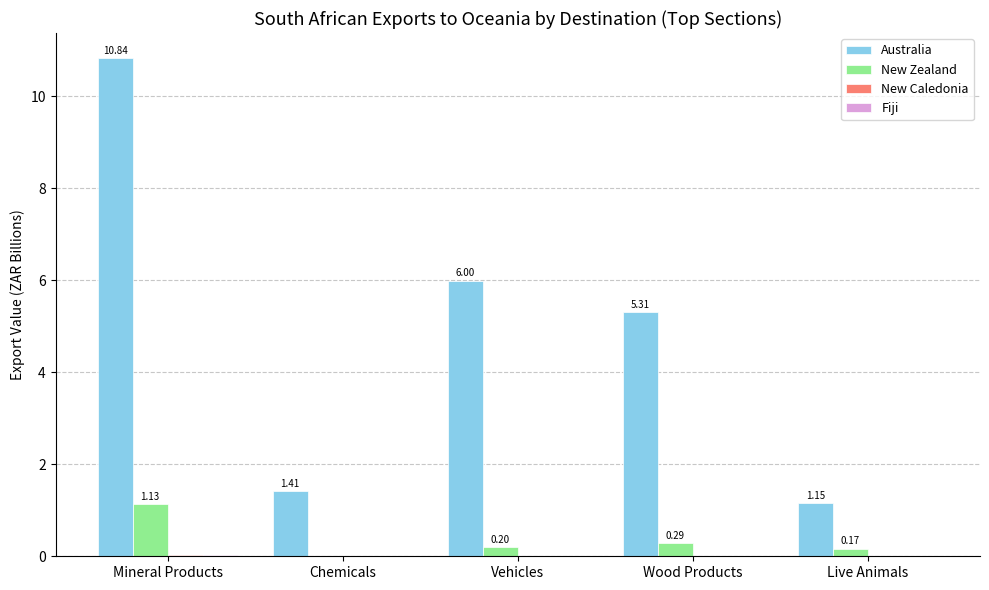

What is the average value of the Australia series?

4.9